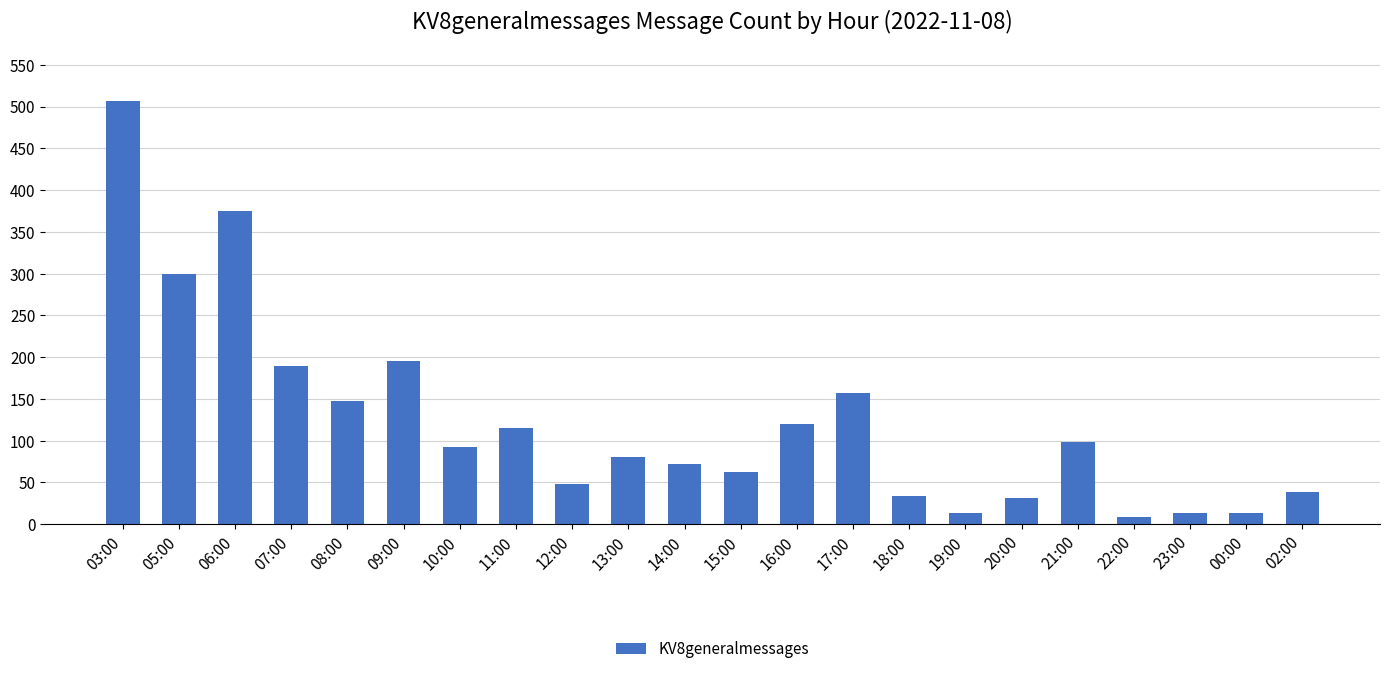

What is the change in value from 10:00 to 17:00?

+65